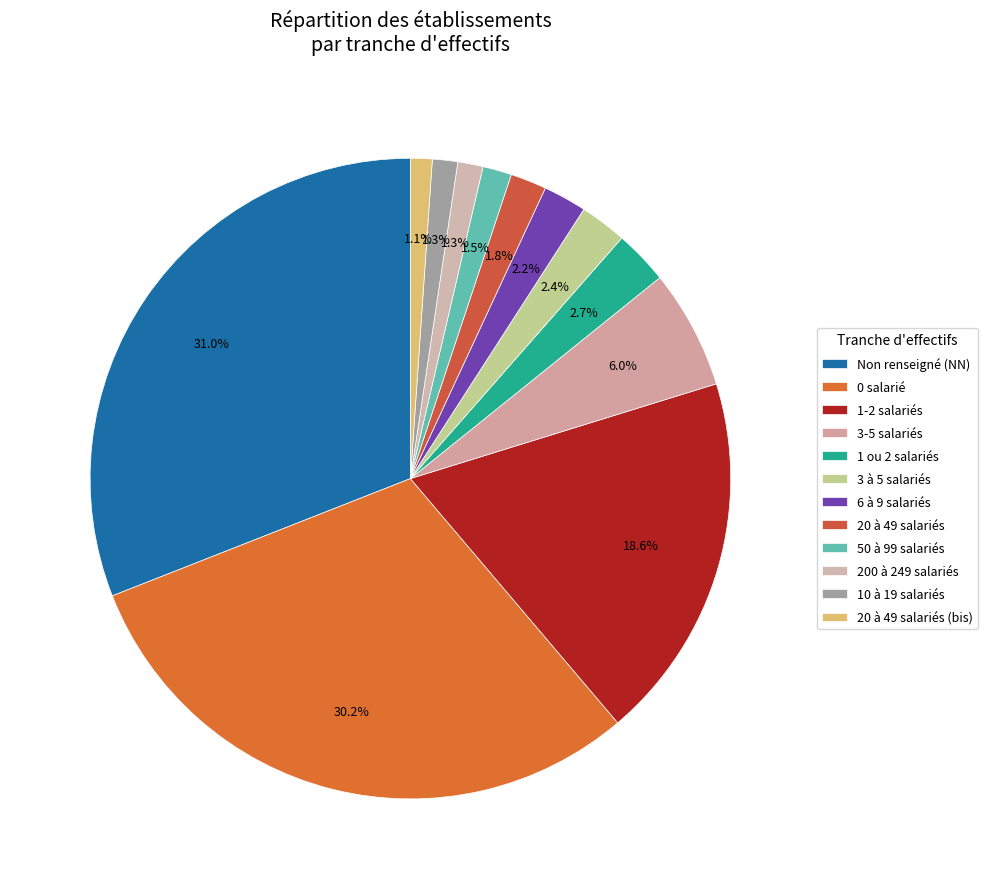

Is there a majority slice in this chart?

No